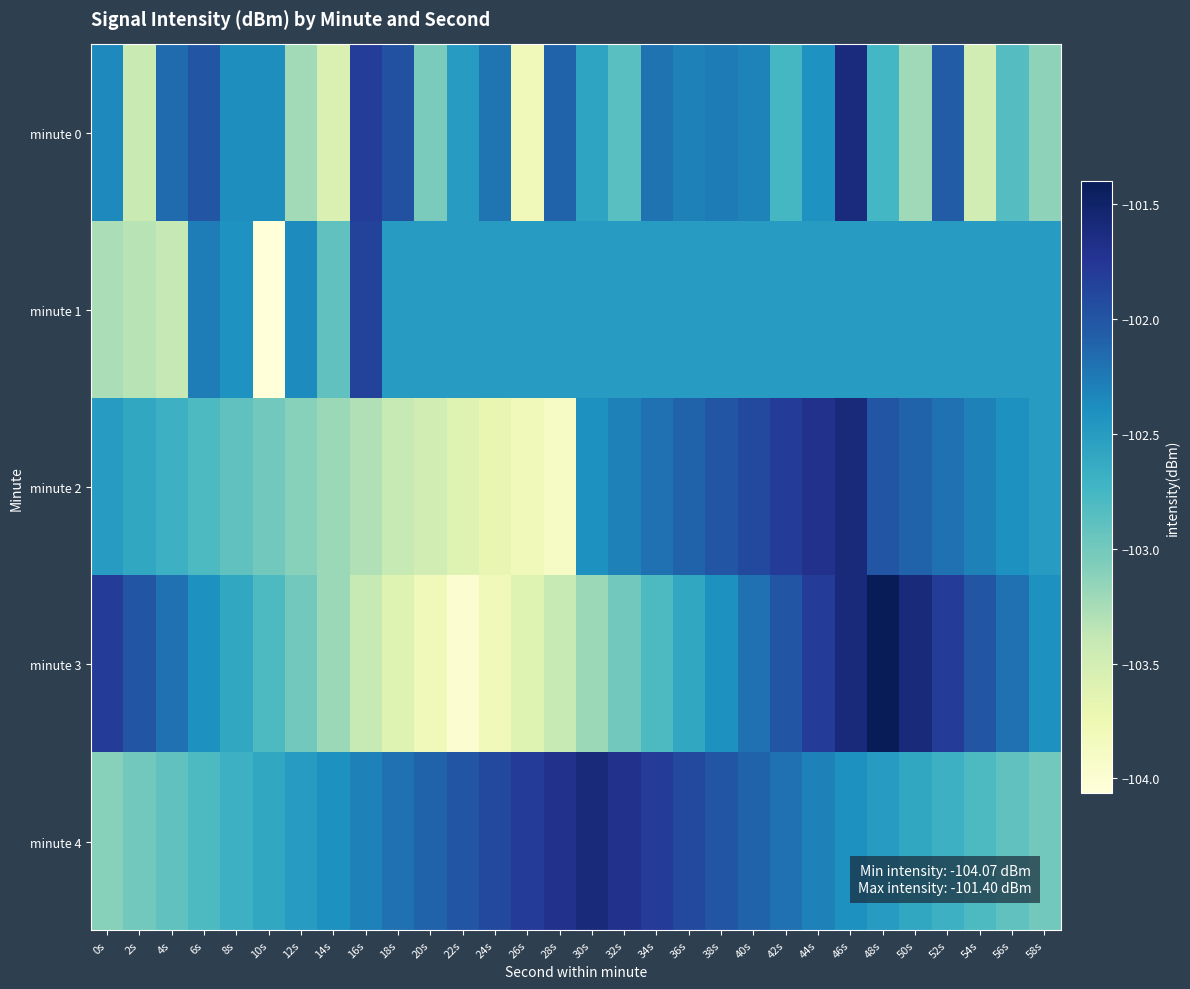

Rank the series by their maximum value, from highest to lowest.

minute 3, minute 2, minute 4, minute 0, minute 1